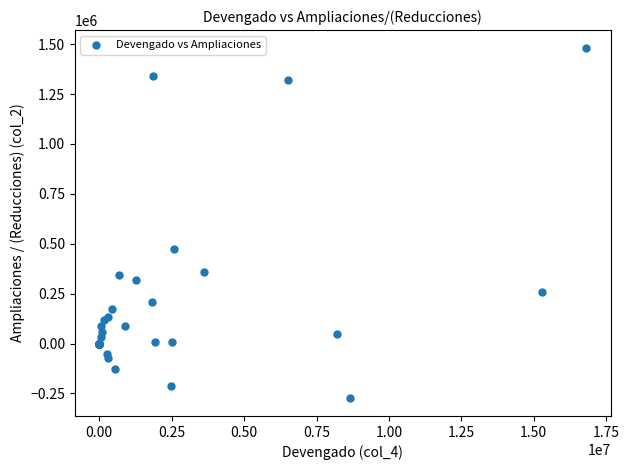

What Y value in the scatter plot is closest to 603741?

471617.0